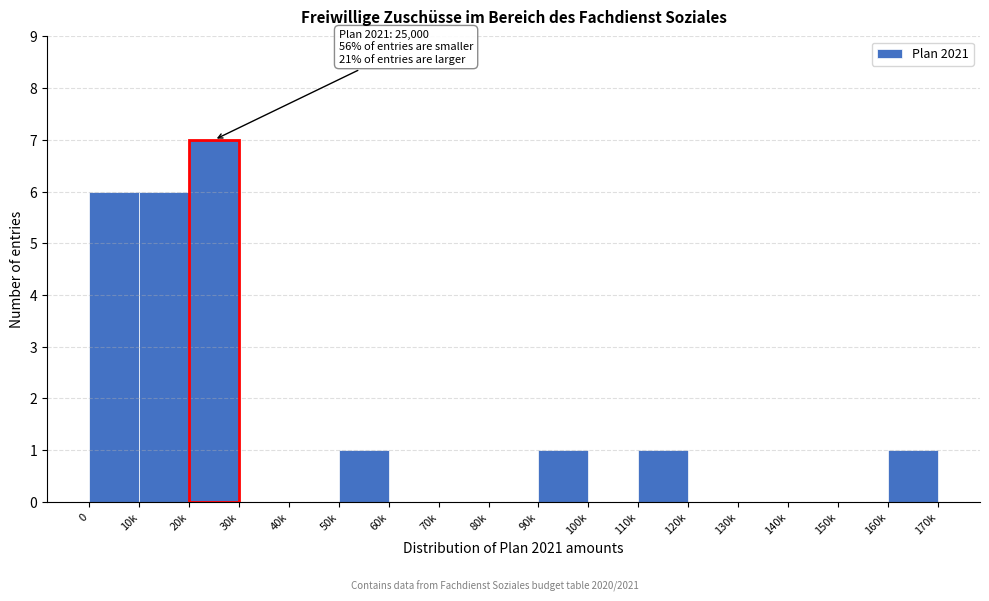

Reading left to right, what are all the values shown in this chart?

0=6	10k=6	20k=7	30k=0	40k=0	50k=1	60k=0	70k=0	80k=0	90k=1	100k=0	110k=1	120k=0	130k=0	140k=0	150k=0	160k=1